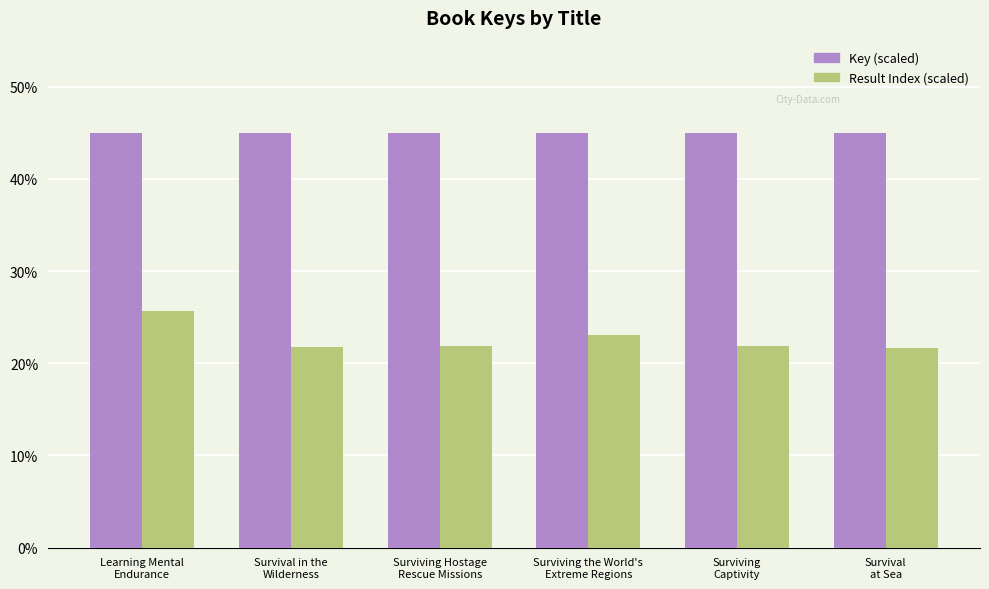

What is the greatest value displayed?

45.0